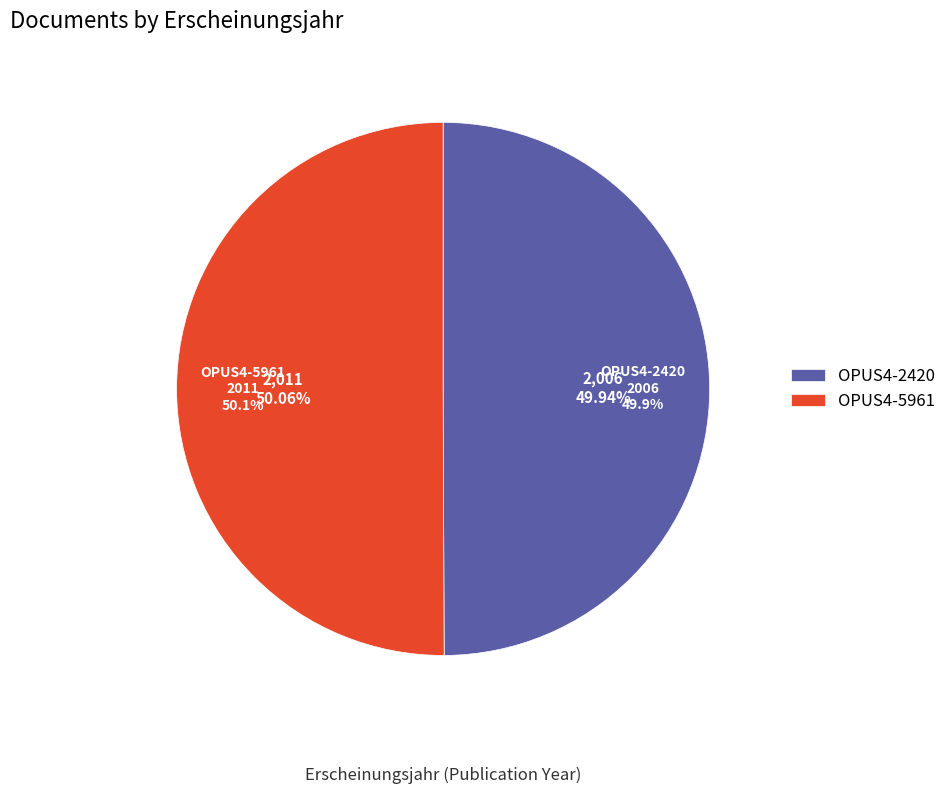

What percentage do OPUS4-5961 and OPUS4-2420 together represent?

100.0%